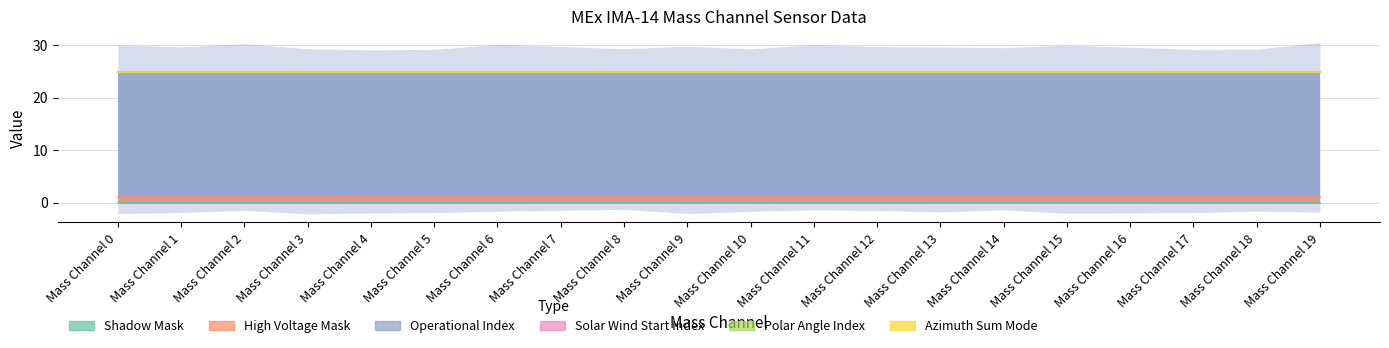

What is the value of the Operational Index point at the 15th from the left?

24